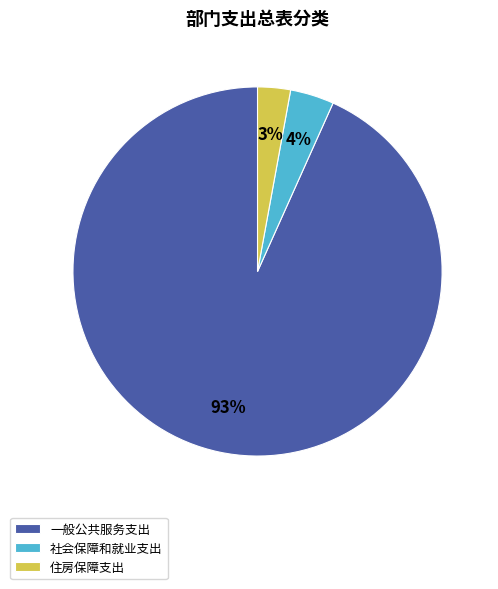

True or false: 社会保障和就业支出 accounts for 15% of the total.

False